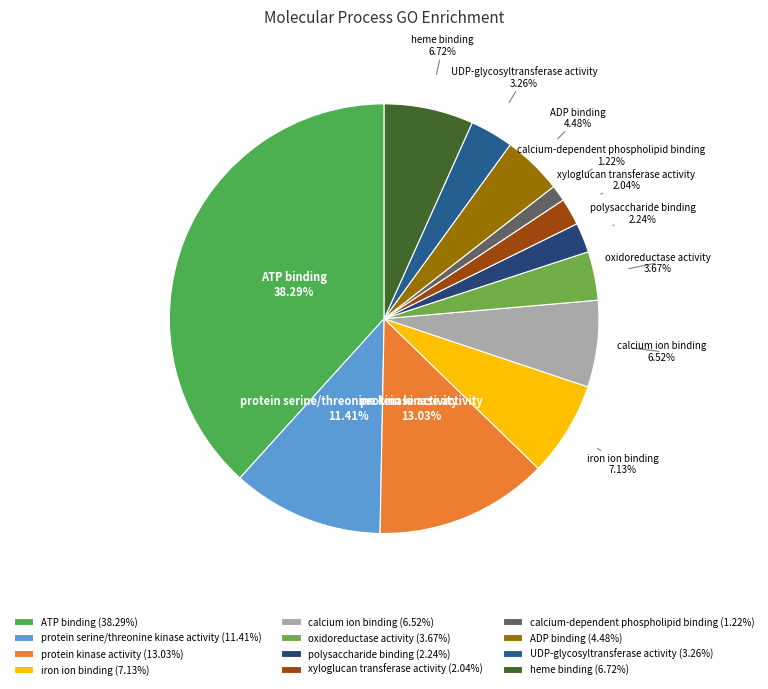

What percentage is the UDP-glycosyltransferase activity slice, to the nearest percent?

3%